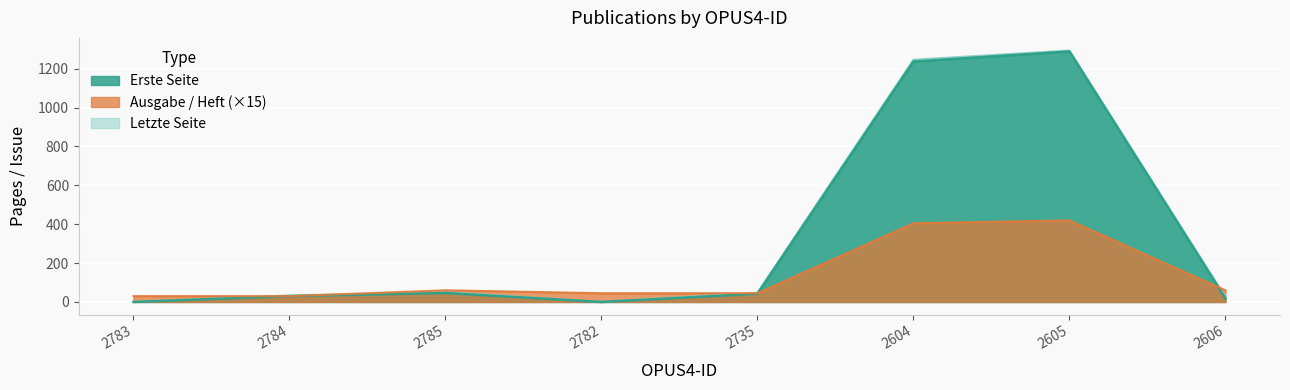

In Letzte Seite, how many points are higher than both neighbors (excluding endpoints)?

2